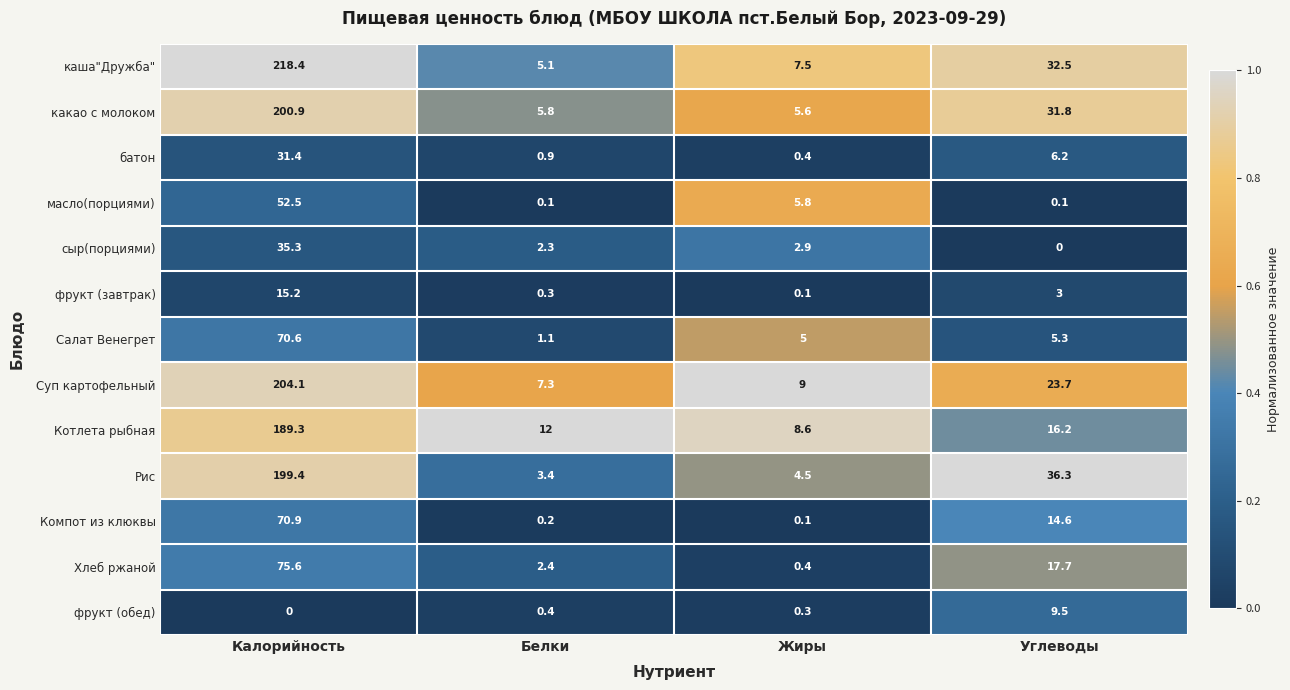

What is the maximum value shown in the chart?

218.4